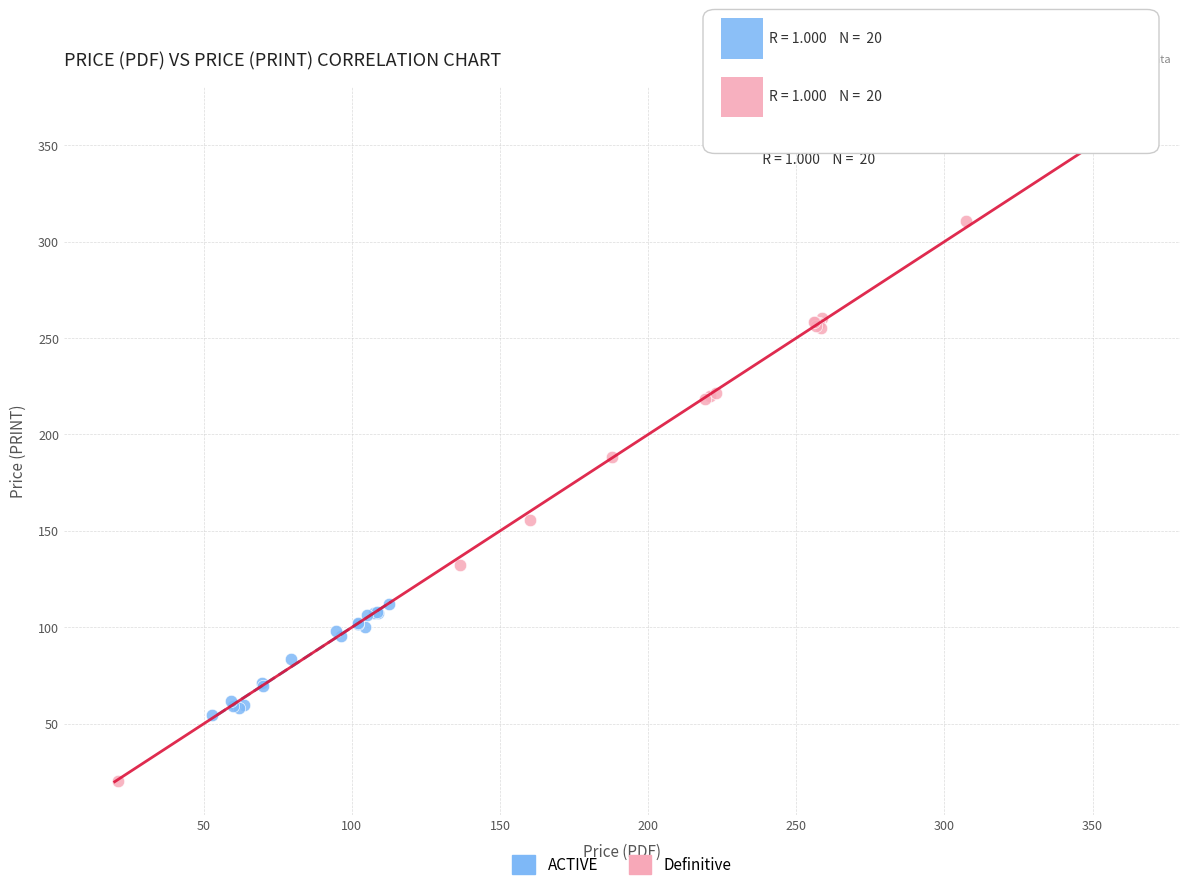

Which series contains the lowest Y value?

Definitive